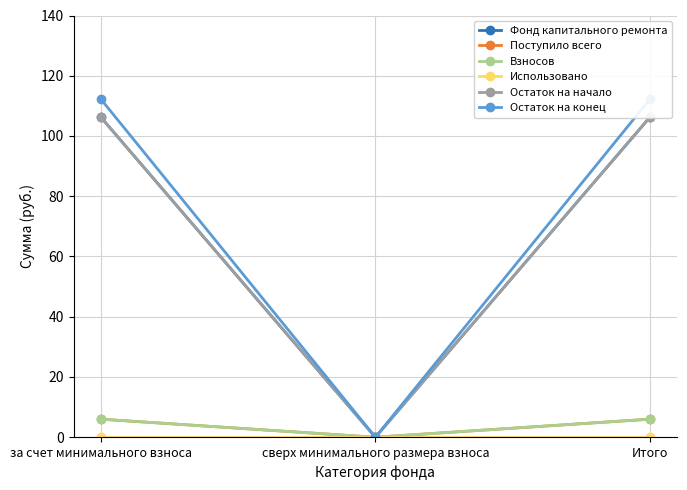

What is the label of the 3rd point from the right?

за счет минимального взноса